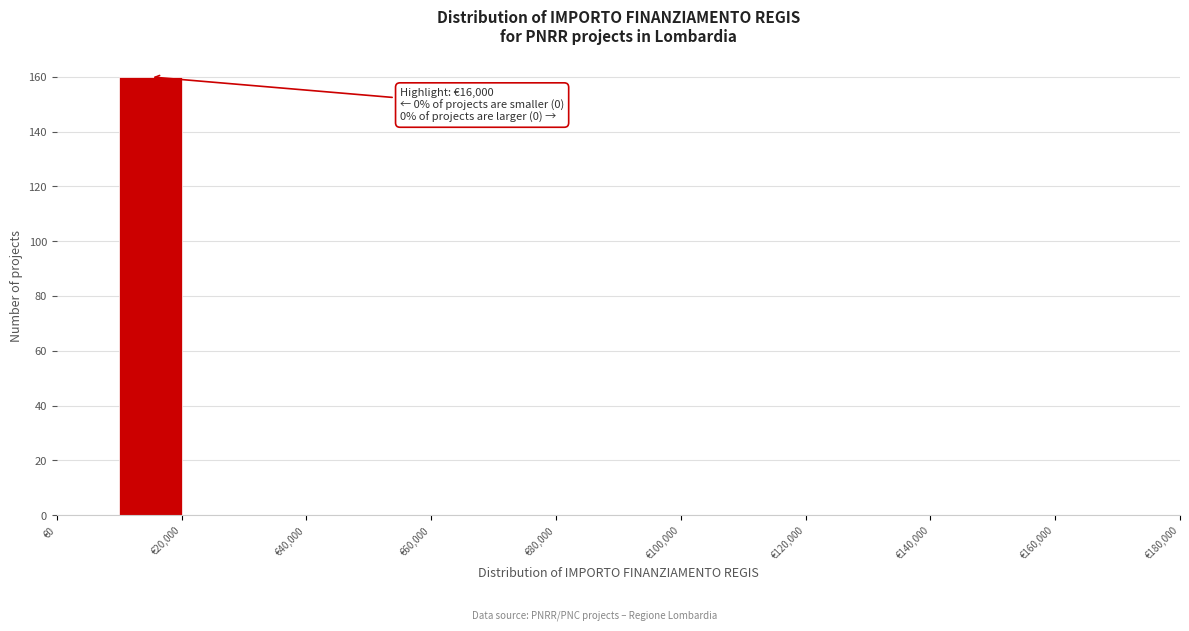

Which range on the x-axis has the tallest bar?

10000 to 20000